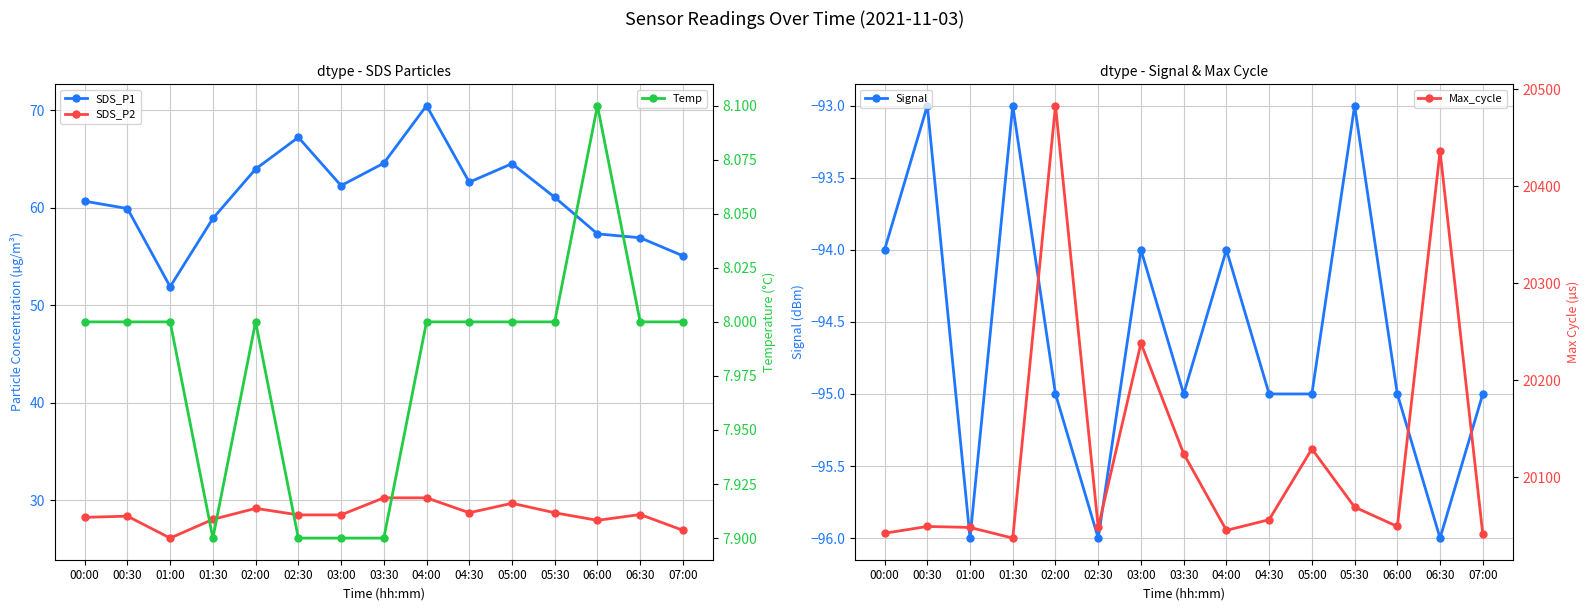

Count the number of categories in the chart.

15